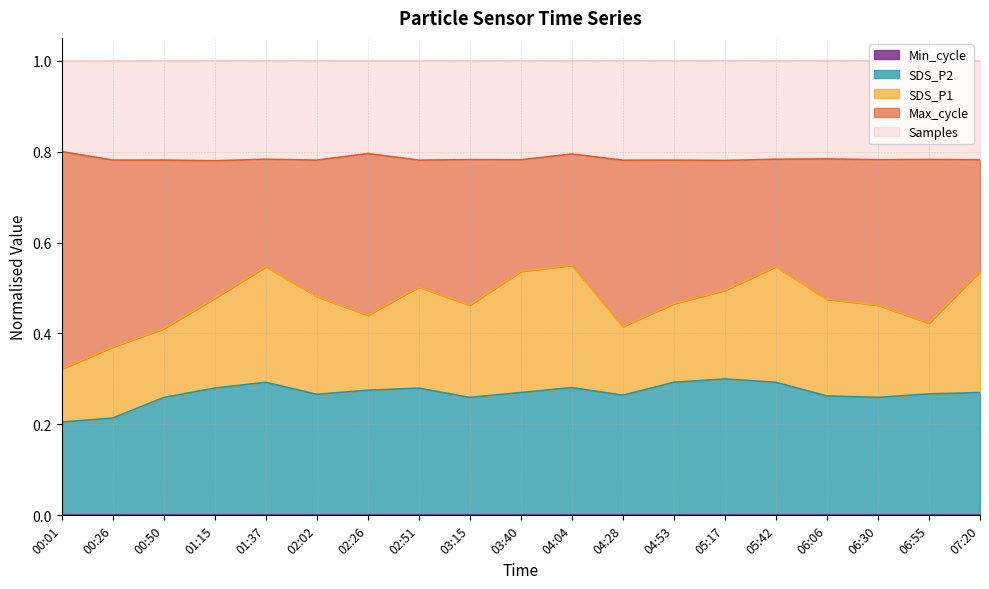

Reading right to left, list all the values displayed in this chart.

SDS_P1: 07:20=0.5	06:55=0.4	06:30=0.5	06:06=0.5	05:42=0.5	05:17=0.5	04:53=0.5	04:28=0.4	04:04=0.6	03:40=0.5	03:15=0.5	02:51=0.5	02:26=0.4	02:02=0.5	01:37=0.5	01:15=0.5	00:50=0.4	00:26=0.4	00:01=0.3
SDS_P2: 07:20=0.3	06:55=0.3	06:30=0.3	06:06=0.3	05:42=0.3	05:17=0.3	04:53=0.3	04:28=0.3	04:04=0.3	03:40=0.3	03:15=0.3	02:51=0.3	02:26=0.3	02:02=0.3	01:37=0.3	01:15=0.3	00:50=0.3	00:26=0.2	00:01=0.2
Max_cycle: 07:20=0.8	06:55=0.8	06:30=0.8	06:06=0.8	05:42=0.8	05:17=0.8	04:53=0.8	04:28=0.8	04:04=0.8	03:40=0.8	03:15=0.8	02:51=0.8	02:26=0.8	02:02=0.8	01:37=0.8	01:15=0.8	00:50=0.8	00:26=0.8	00:01=0.8
Samples: 07:20=1.0	06:55=1.0	06:30=1.0	06:06=1.0	05:42=1.0	05:17=1.0	04:53=1.0	04:28=1.0	04:04=1.0	03:40=1.0	03:15=1.0	02:51=1.0	02:26=1.0	02:02=1.0	01:37=1.0	01:15=1.0	00:50=1.0	00:26=1.0	00:01=1.0